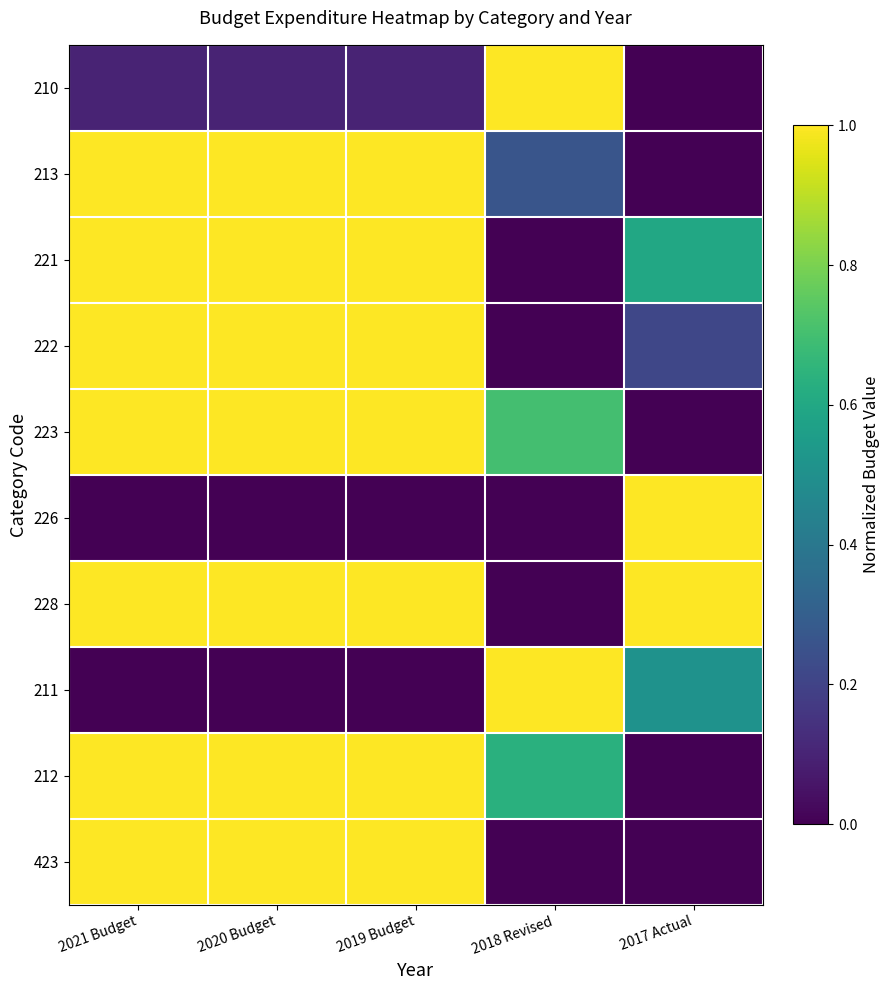

At which category is the sum across all series the highest?

2021 Budget